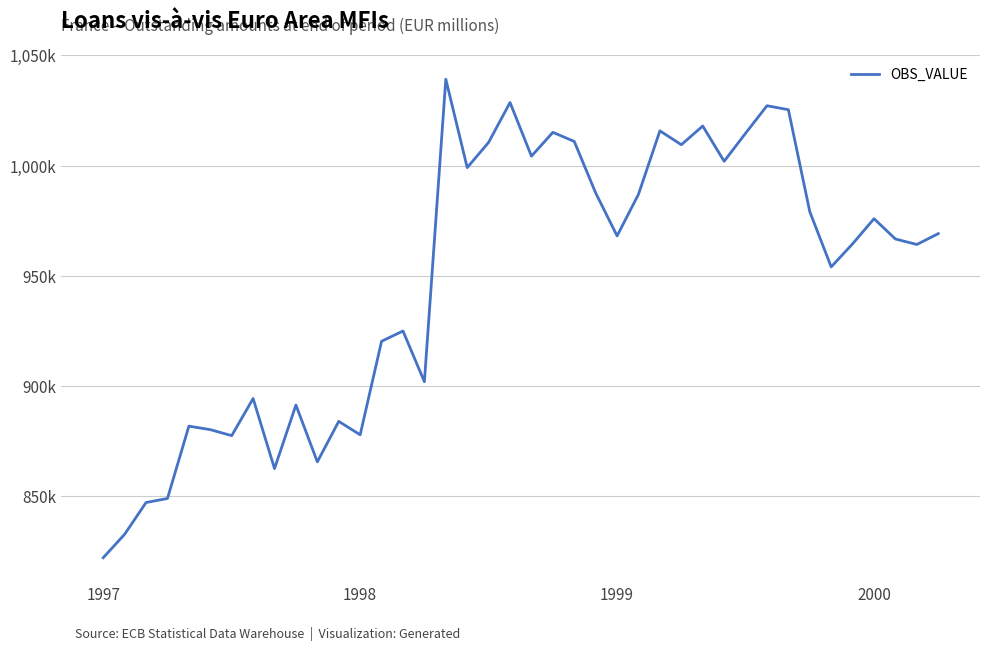

Is this an area chart (filled region under the line)?

No